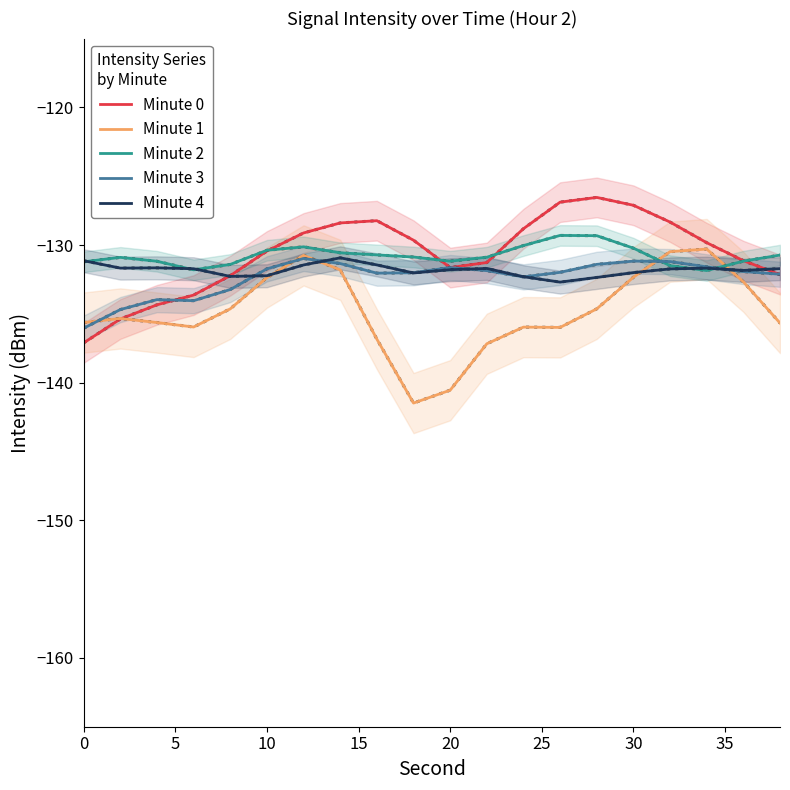

What is the lowest value of the Minute 3 series?

-136.0